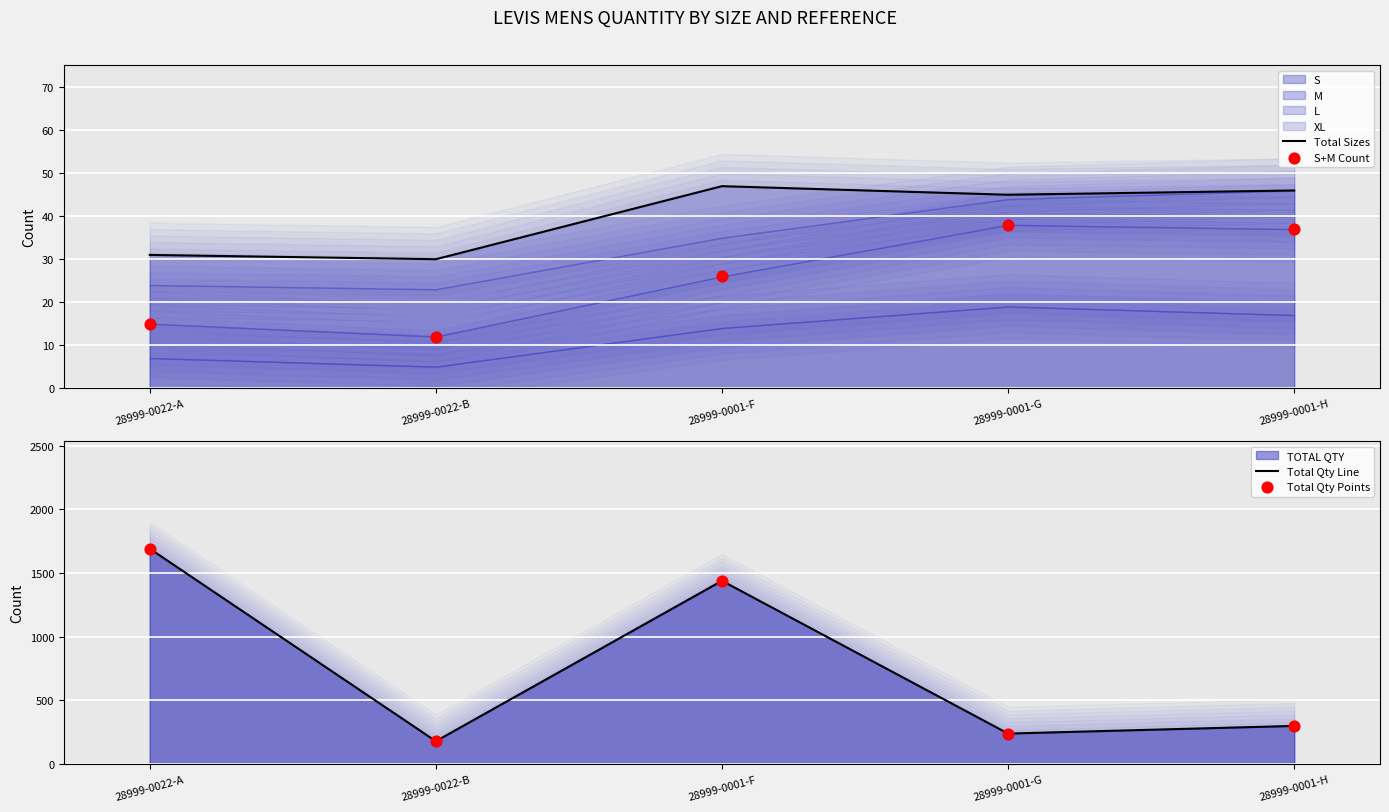

Which series contains the highest Y value?

Total Qty Line